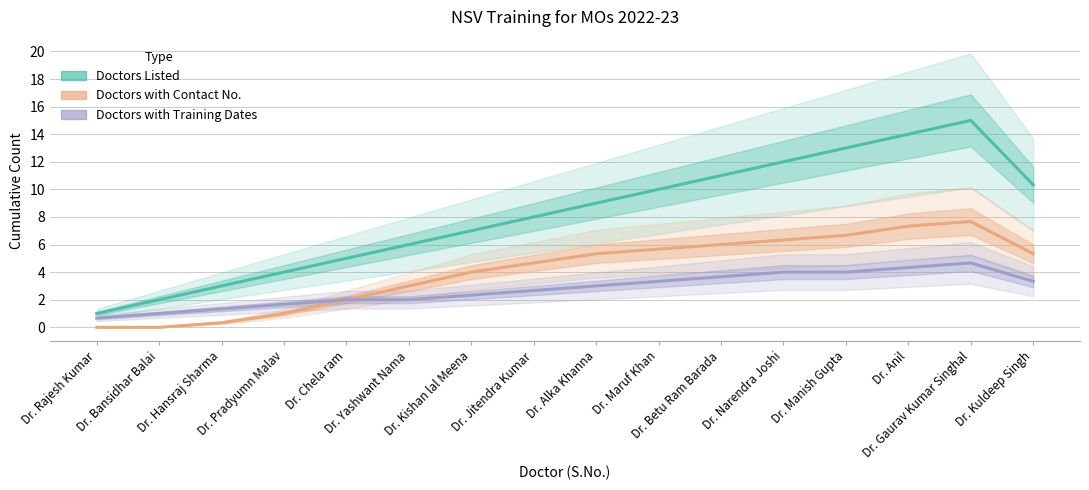

Reading left to right, extract all data points from this chart.

Doctors Listed: 1.0	2.0	3.0	4.0	5.0	6.0	7.0	8.0	9.0	10.0	11.0	12.0	13.0	14.0	15.0	10.3
Doctors with Contact No.: 0.0	0.0	0.3	1.0	2.0	3.0	4.0	4.7	5.3	5.7	6.0	6.3	6.7	7.3	7.7	5.3
Doctors with Training Dates: 0.7	1.0	1.3	1.7	2.0	2.0	2.3	2.7	3.0	3.3	3.7	4.0	4.0	4.3	4.7	3.3